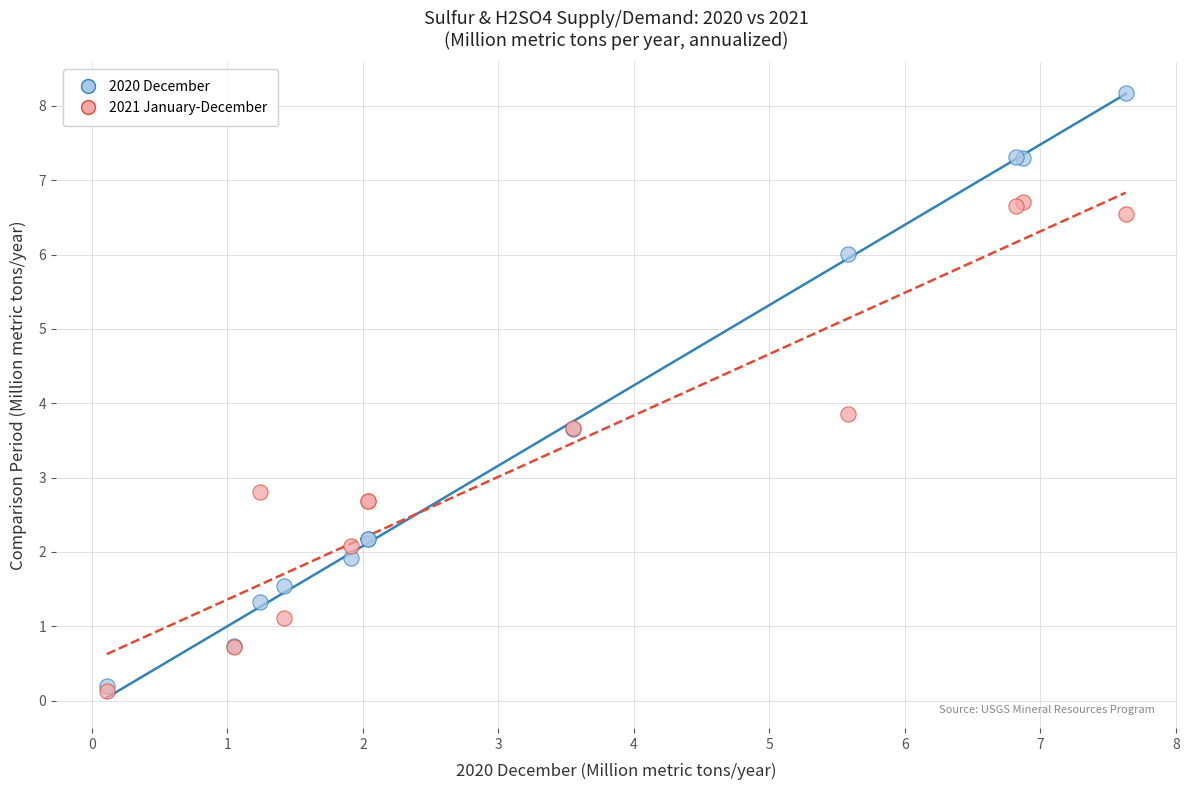

In the 2021 January-December series, what Y value is closest to 3?

2.8